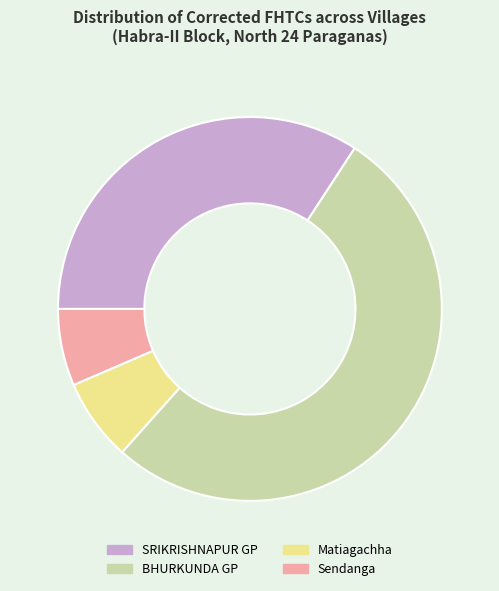

Count the number of slices in the pie.

4